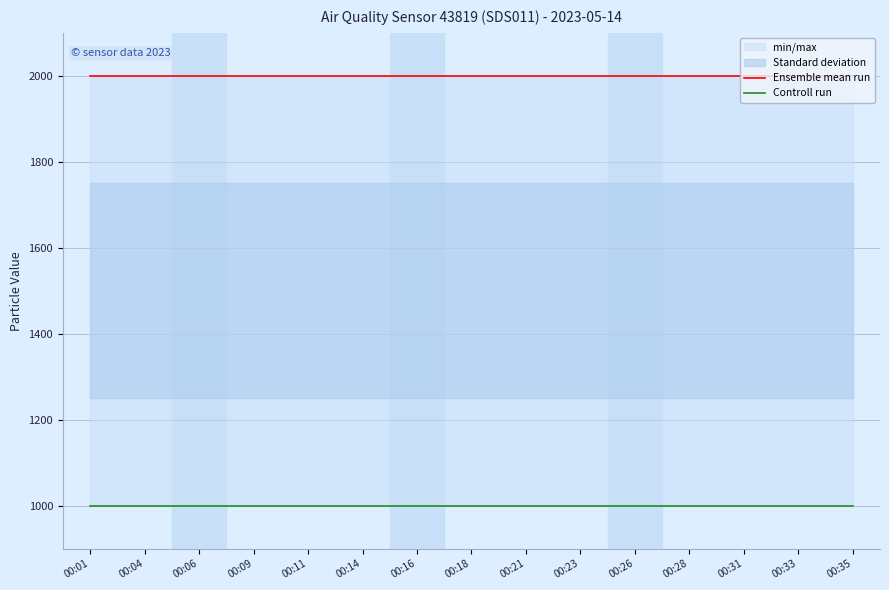

Is this an area chart (filled region under the line)?

No